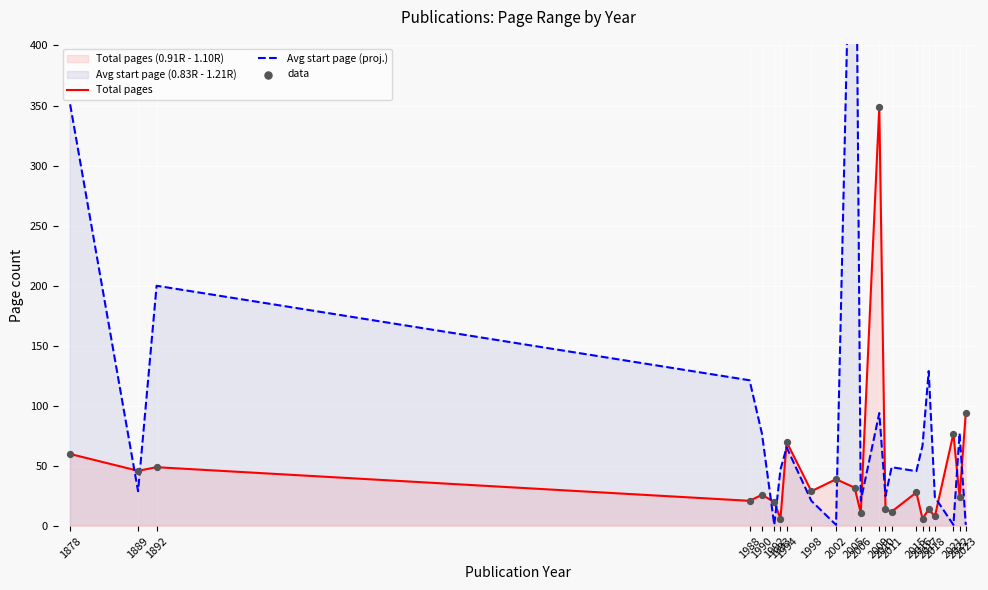

Which series has the widest spread of Y values?

Avg start page (proj.)